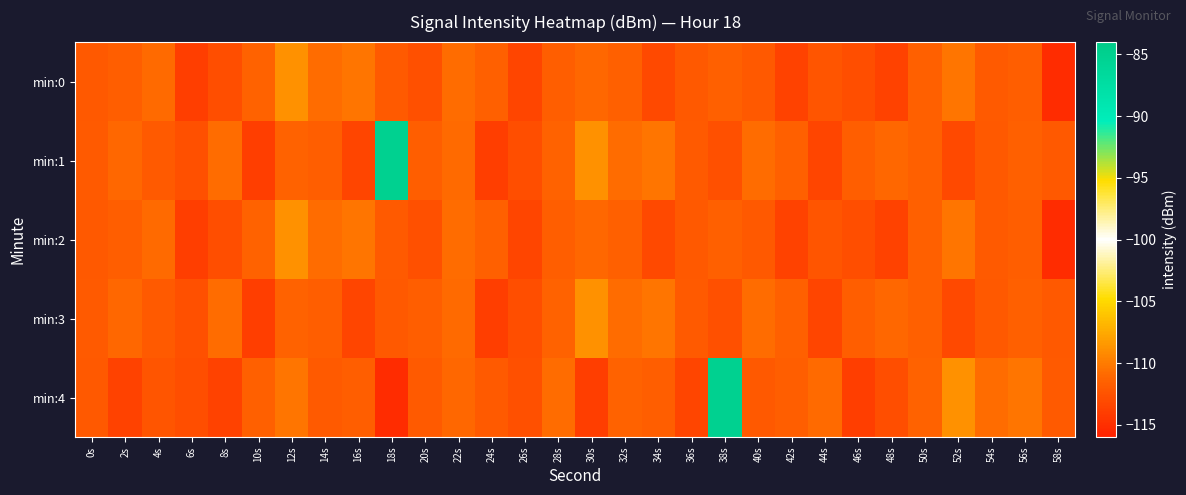

Reading right to left, transcribe all the data shown in this chart.

min:0: 58s=-115.2	56s=-111.7	54s=-112.0	52s=-110.3	50s=-111.6	48s=-113.7	46s=-112.9	44s=-112.3	42s=-113.6	40s=-112.1	38s=-111.6	36s=-112.1	34s=-113.2	32s=-111.6	30s=-111.1	28s=-111.7	26s=-113.4	24s=-111.6	22s=-110.8	20s=-112.7	18s=-111.9	16s=-110.4	14s=-110.9	12s=-108.9	10s=-111.4	8s=-112.8	6s=-113.9	4s=-110.9	2s=-111.7	0s=-112.0
min:1: 58s=-112.1	56s=-111.6	54s=-112.1	52s=-113.2	50s=-111.6	48s=-111.1	46s=-111.7	44s=-113.4	42s=-111.6	40s=-110.8	38s=-112.7	36s=-111.9	34s=-110.4	32s=-110.9	30s=-108.9	28s=-111.4	26s=-112.8	24s=-113.9	22s=-110.9	20s=-111.7	18s=-85.1	16s=-113.5	14s=-111.7	12s=-111.4	10s=-113.9	8s=-110.8	6s=-112.7	4s=-111.9	2s=-111.1	0s=-111.9
min:2: 58s=-115.2	56s=-111.7	54s=-112.0	52s=-110.3	50s=-111.6	48s=-113.7	46s=-112.9	44s=-112.3	42s=-113.6	40s=-112.1	38s=-111.6	36s=-112.1	34s=-113.2	32s=-111.6	30s=-111.1	28s=-111.7	26s=-113.4	24s=-111.6	22s=-110.8	20s=-112.7	18s=-111.9	16s=-110.4	14s=-110.9	12s=-108.9	10s=-111.4	8s=-112.8	6s=-113.9	4s=-110.9	2s=-111.7	0s=-112.0
min:3: 58s=-112.1	56s=-111.6	54s=-112.1	52s=-113.2	50s=-111.6	48s=-111.1	46s=-111.7	44s=-113.4	42s=-111.6	40s=-110.8	38s=-112.7	36s=-111.9	34s=-110.4	32s=-110.9	30s=-108.9	28s=-111.4	26s=-112.8	24s=-113.9	22s=-110.9	20s=-111.7	18s=-112.0	16s=-113.5	14s=-111.7	12s=-111.4	10s=-113.9	8s=-110.8	6s=-112.7	4s=-111.9	2s=-111.1	0s=-111.9
min:4: 58s=-111.9	56s=-110.4	54s=-110.9	52s=-108.9	50s=-111.4	48s=-112.8	46s=-113.9	44s=-110.9	42s=-111.7	40s=-112.0	38s=-85.1	36s=-113.5	34s=-111.7	32s=-111.4	30s=-113.9	28s=-110.8	26s=-112.7	24s=-111.9	22s=-111.1	20s=-111.9	18s=-115.2	16s=-111.7	14s=-112.0	12s=-110.3	10s=-111.6	8s=-113.7	6s=-112.9	4s=-112.3	2s=-113.6	0s=-112.1